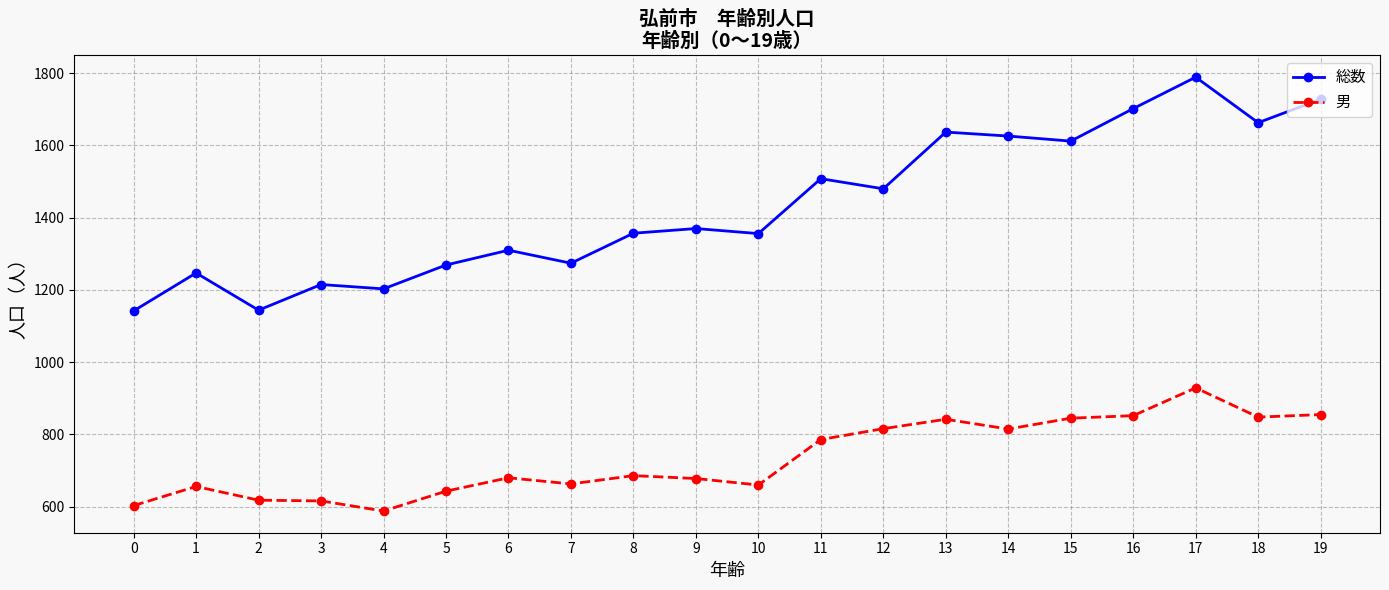

Does the chart display data point markers on the line(s)?

Yes